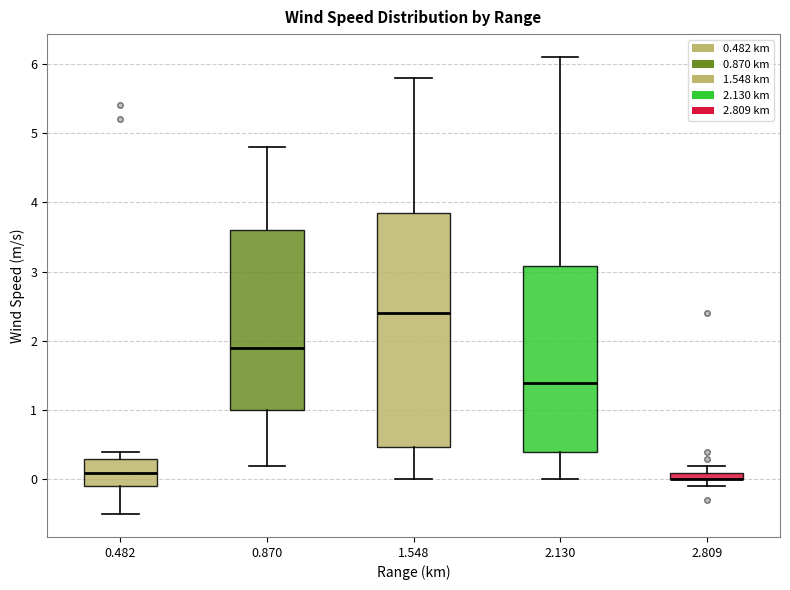

Where is the upper edge of the box at x = 0.482 on the y-axis? The values are not printed on the chart, so give them approximately, as read against the axis.

0.3